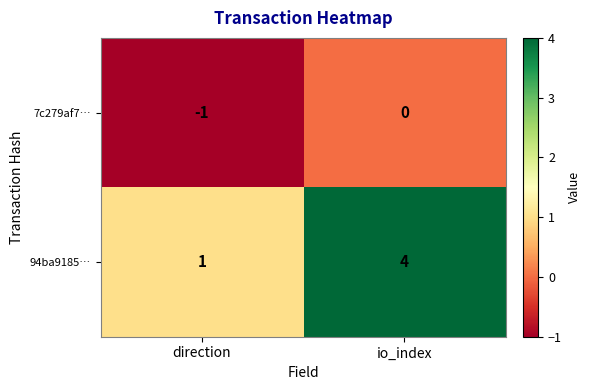

What value does the 94ba9185… series have at io_index?

4